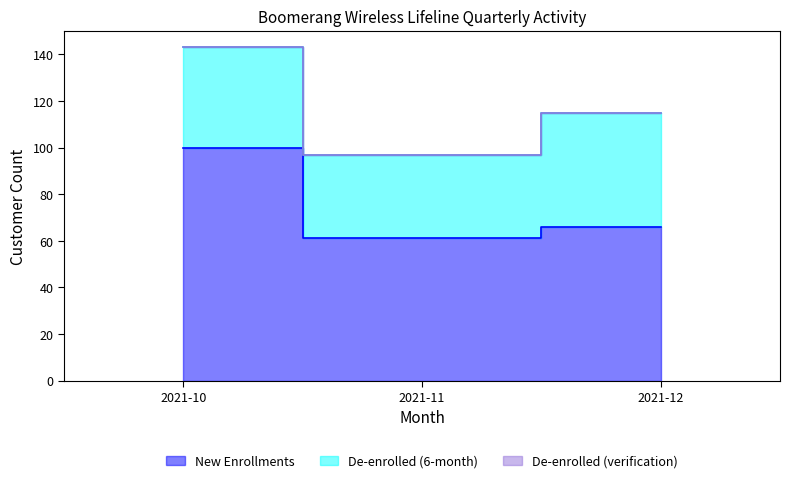

Count the New Enrollments values in the range 61 to 100.

3